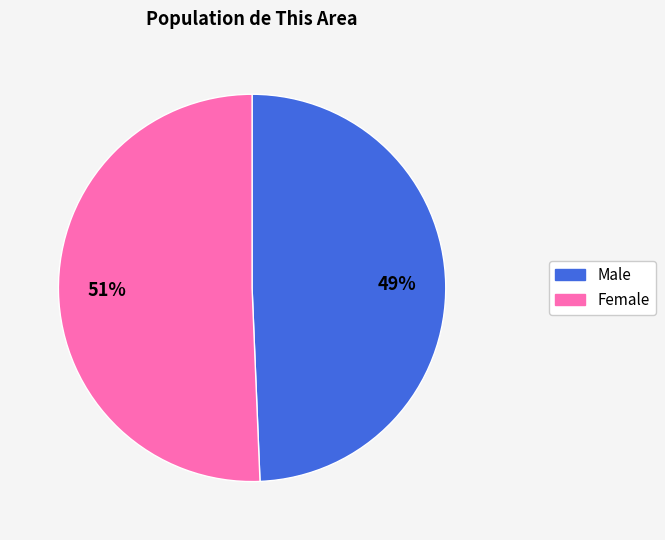

To the nearest percent, what is the average slice percentage?

50%